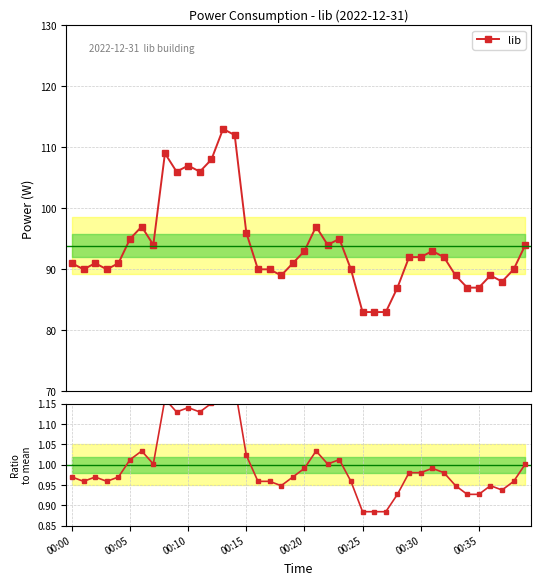

Is this an area chart (filled region under the line)?

No